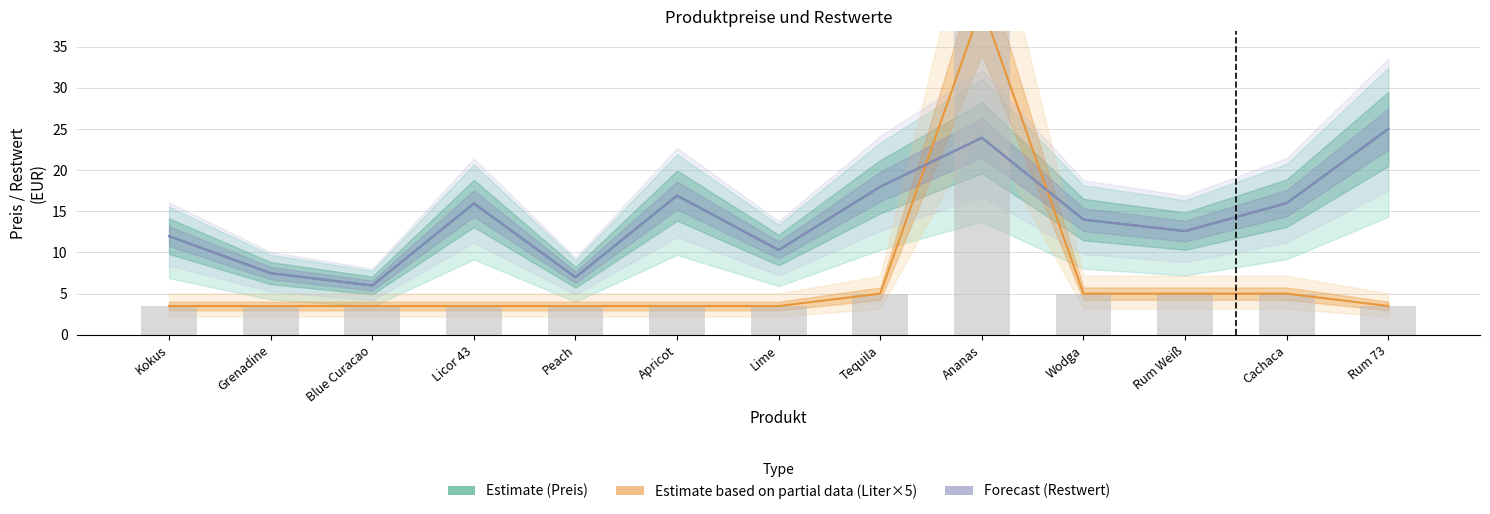

Between Kokus and Wodga, which is larger?

Wodga